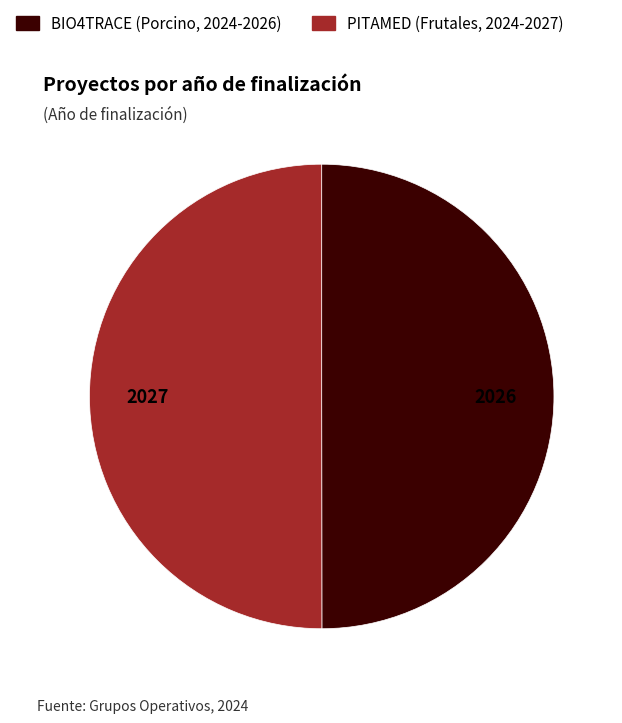

What is the ratio of the value at BIO4TRACE (Porcino, 2024-2026) to the value at PITAMED (Frutales, 2024-2027)?

1.0